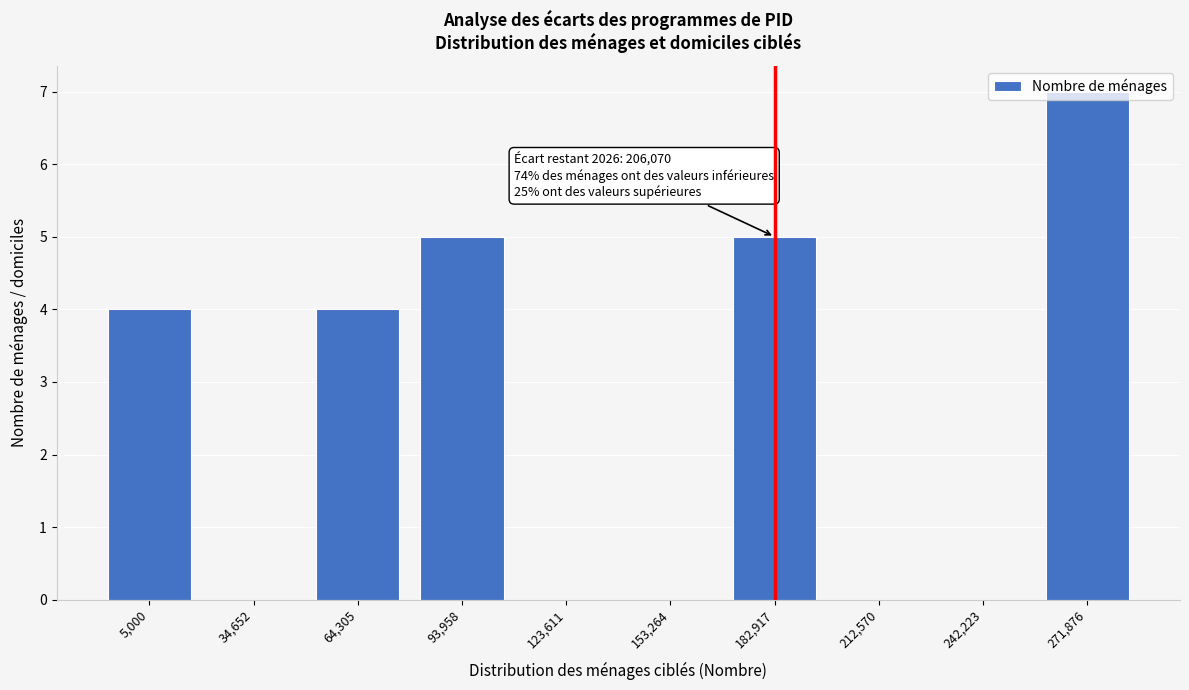

What is the sum of the values at 271,876 and 64,305?

11